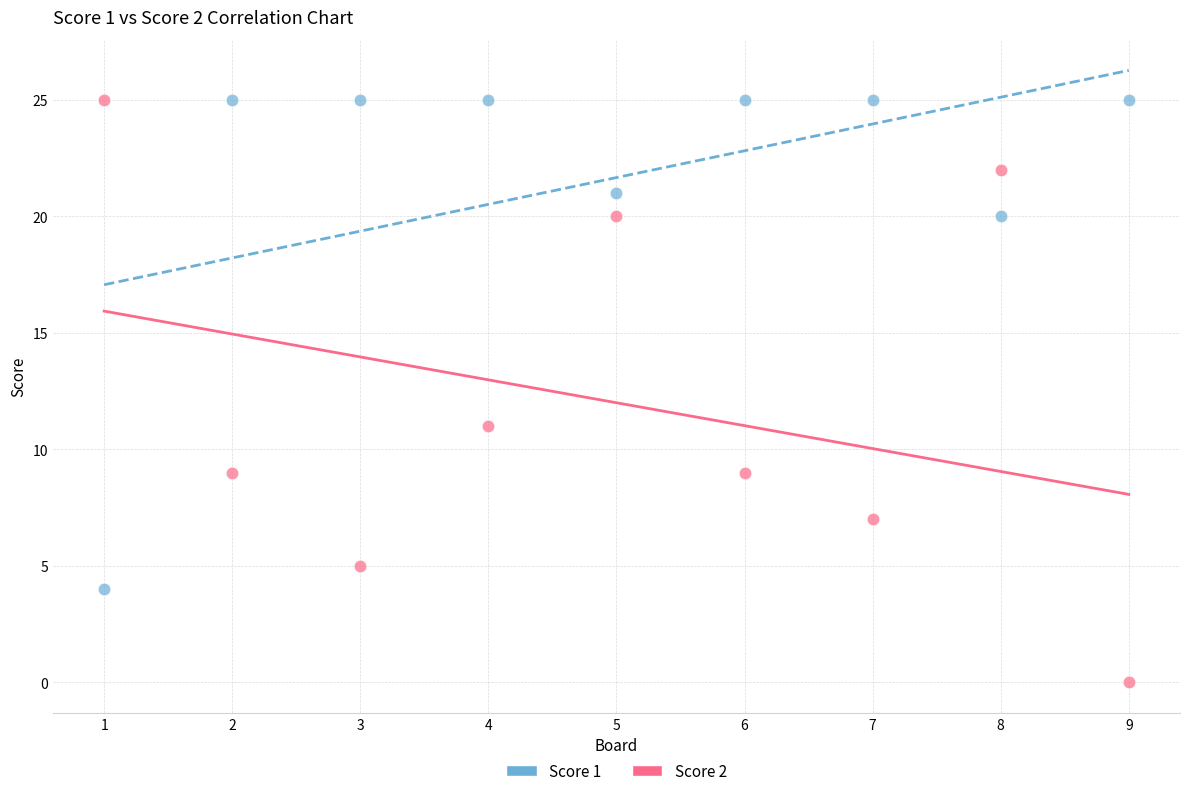

Which series reaches the minimum Y coordinate?

Score 2